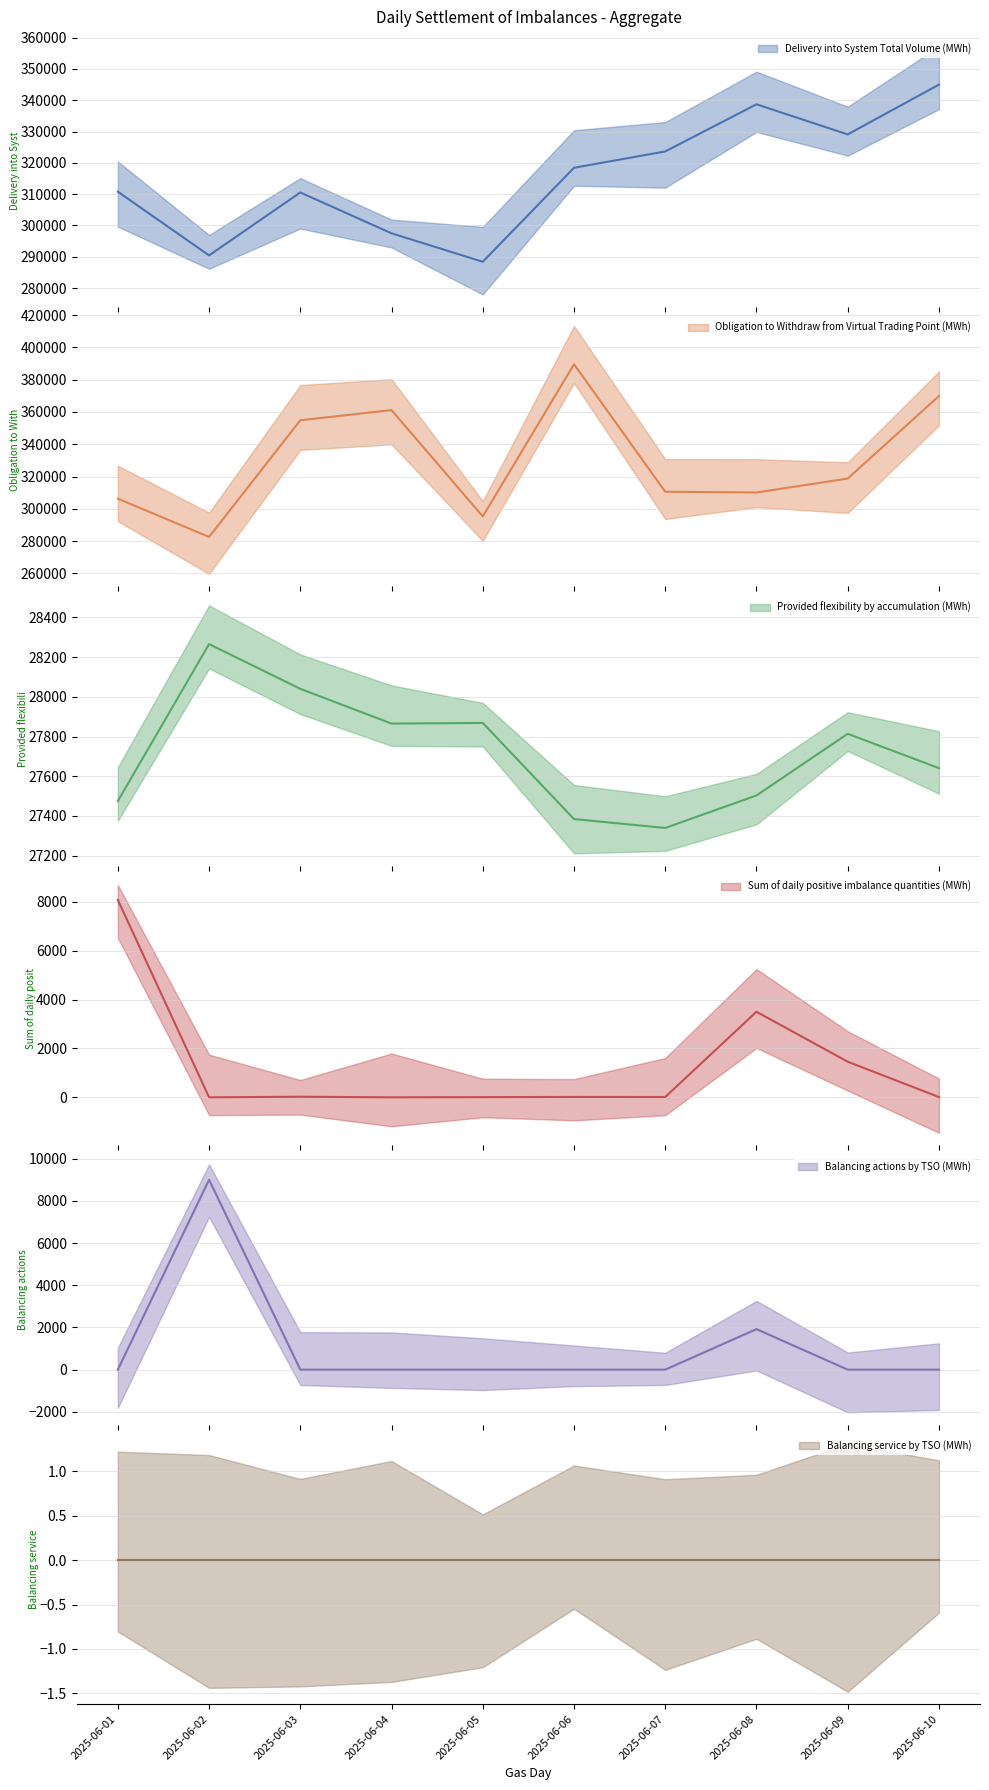

List the labels in order of Obligation to Withdraw from Virtual Trading Point (MWh) value, smallest first.

2025-06-02, 2025-06-05, 2025-06-01, 2025-06-08, 2025-06-07, 2025-06-09, 2025-06-03, 2025-06-04, 2025-06-10, 2025-06-06